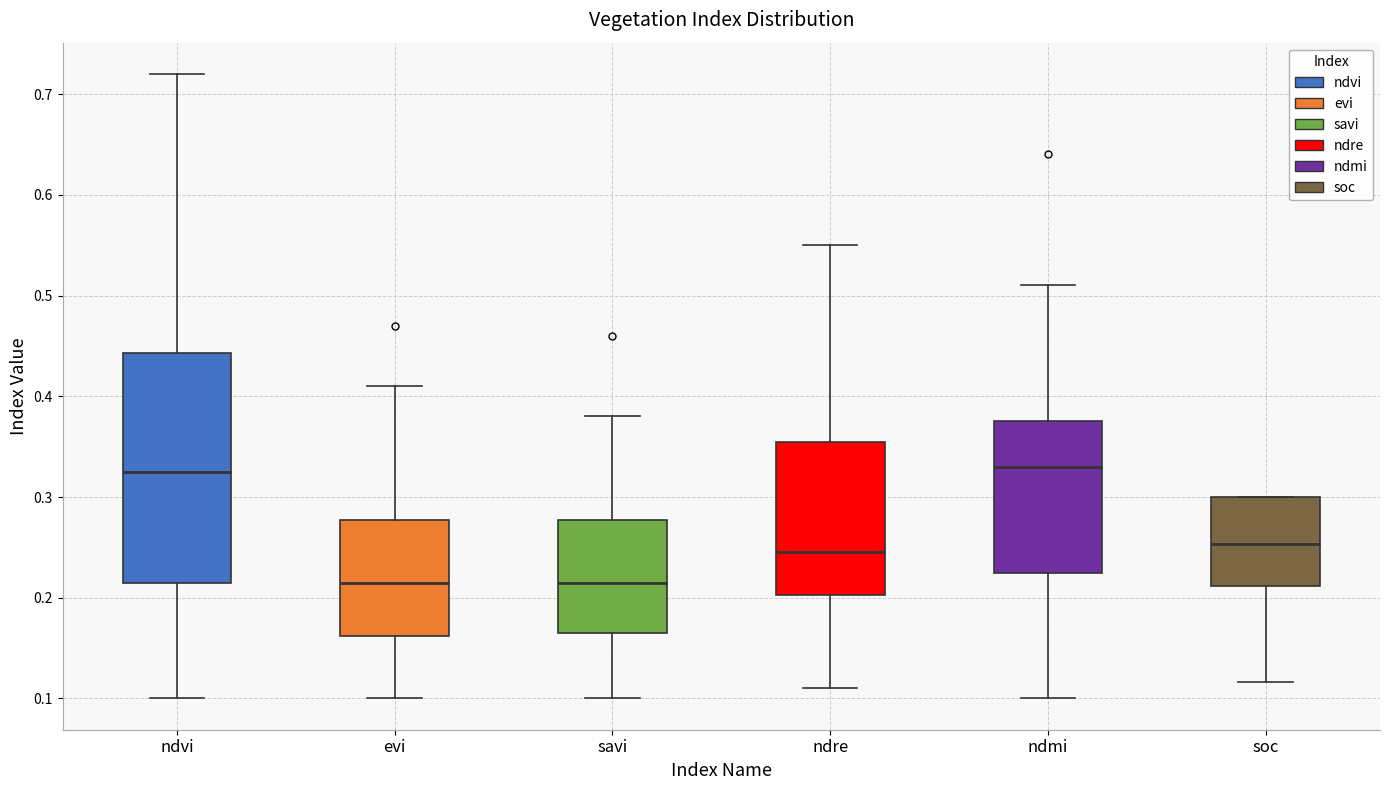

Reading left to right, read every box against the y-axis: the position of its median line, the range the box covers, and the ends of its whiskers. The values are not printed on the chart, so give them approximately, as read against the axis.

ndvi: median 0.33, box 0.22 to 0.44, whiskers 0.10 to 0.72
evi: median 0.22, box 0.16 to 0.28, whiskers 0.10 to 0.41
savi: median 0.22, box 0.17 to 0.28, whiskers 0.10 to 0.38
ndre: median 0.25, box 0.20 to 0.36, whiskers 0.11 to 0.55
ndmi: median 0.33, box 0.23 to 0.38, whiskers 0.10 to 0.51
soc: median 0.25, box 0.21 to 0.30, whiskers 0.12 to 0.30